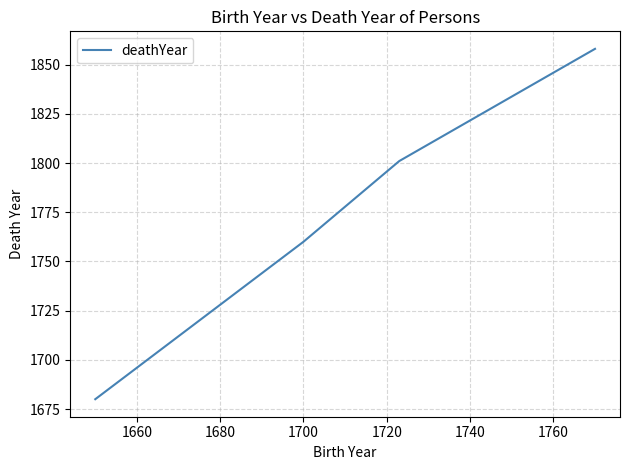

What is the smallest value displayed?

1680